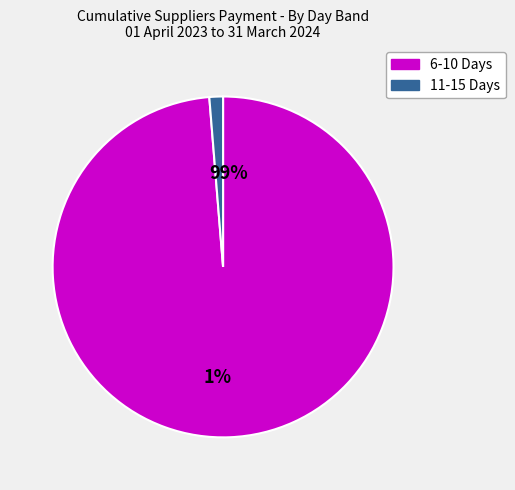

Rank the categories by value from highest to lowest.

6-10 Days, 11-15 Days